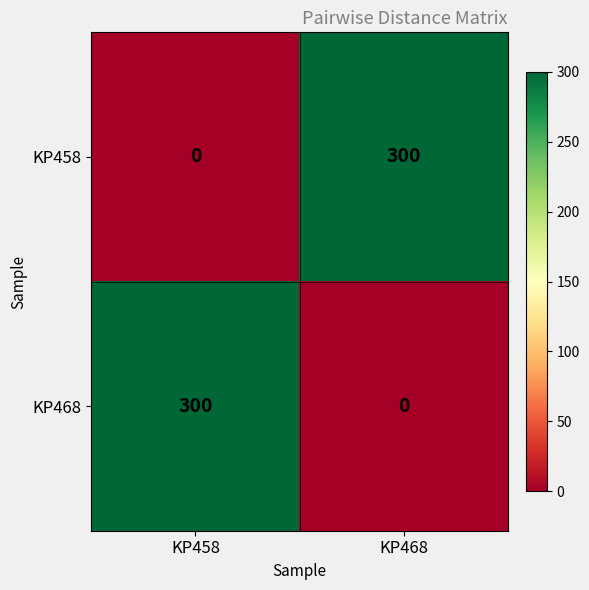

Which category has the lowest value in the KP458 series?

KP458